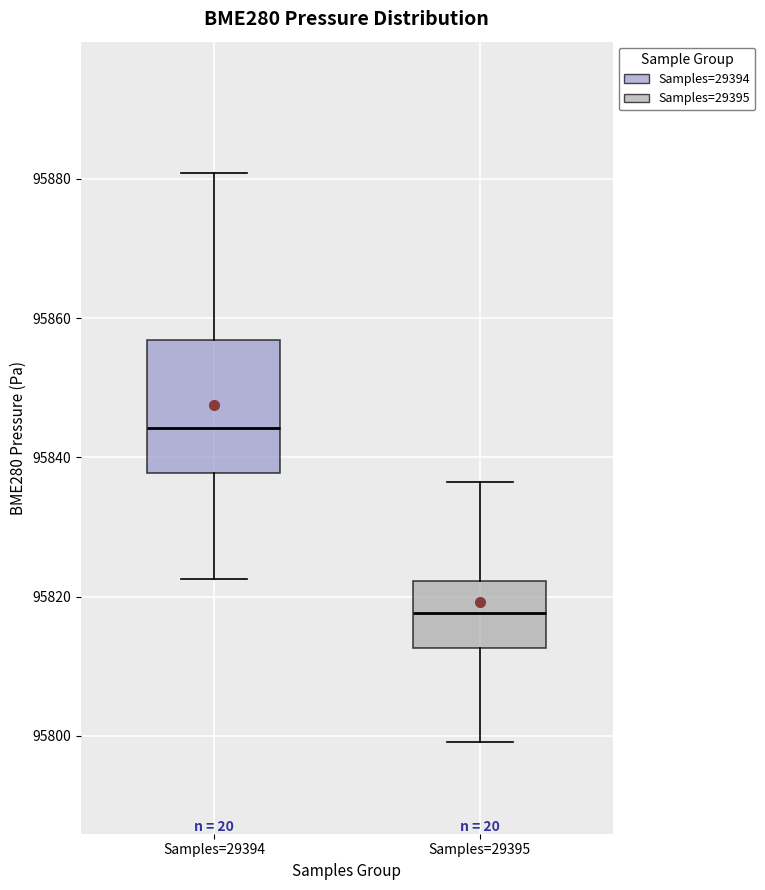

Which box has the highest median line?

Samples=29394